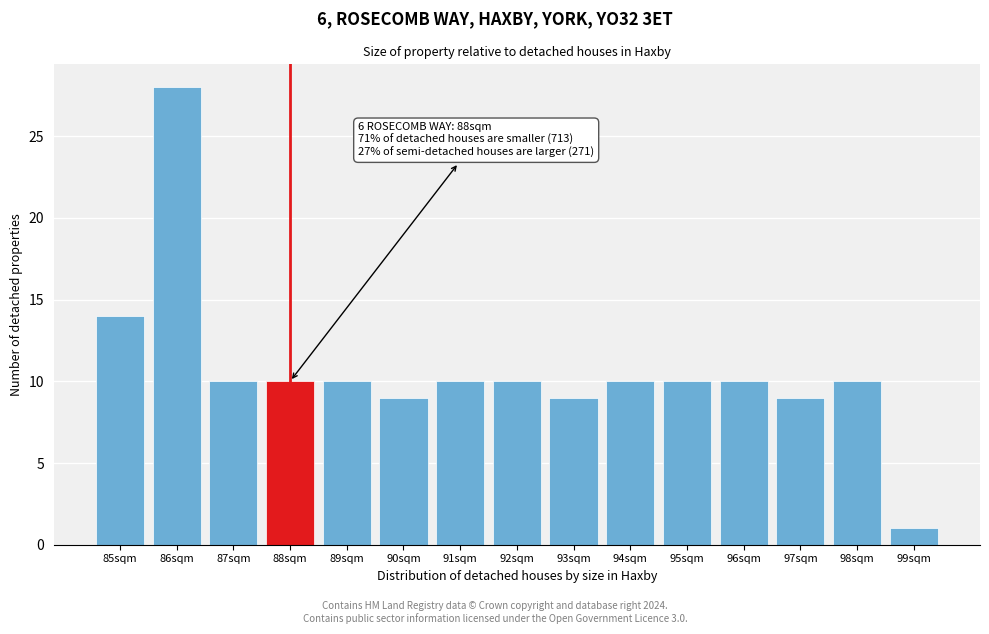

Reading left to right, what are all the values shown in this chart?

14	28	10	10	10	9	10	10	9	10	10	10	9	10	1